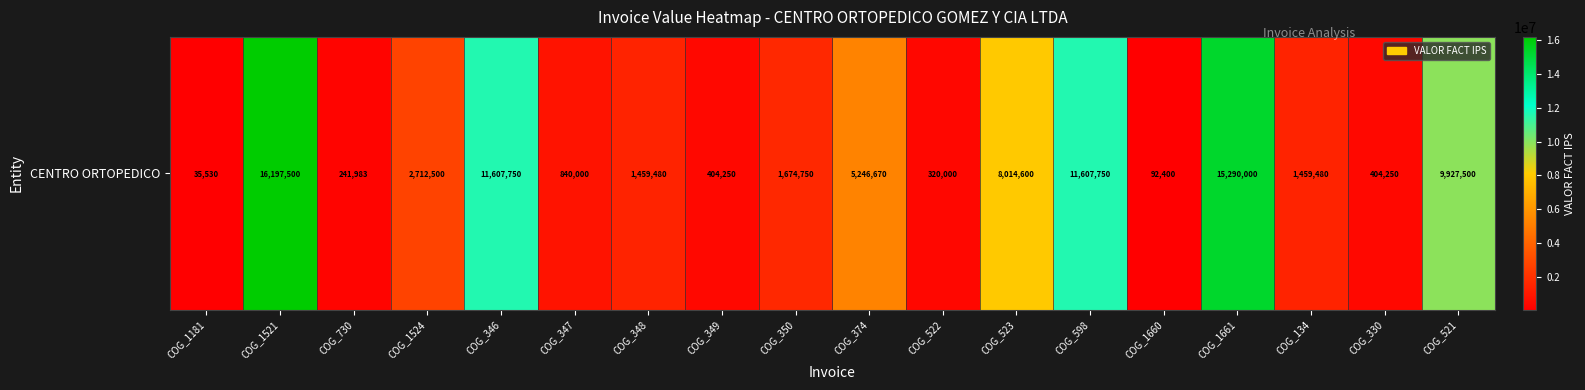

Rank the categories by value from highest to lowest.

COG_1521, COG_1661, COG_346, COG_598, COG_521, COG_523, COG_374, COG_1524, COG_350, COG_348, COG_134, COG_347, COG_349, COG_330, COG_522, COG_730, COG_1660, COG_1181